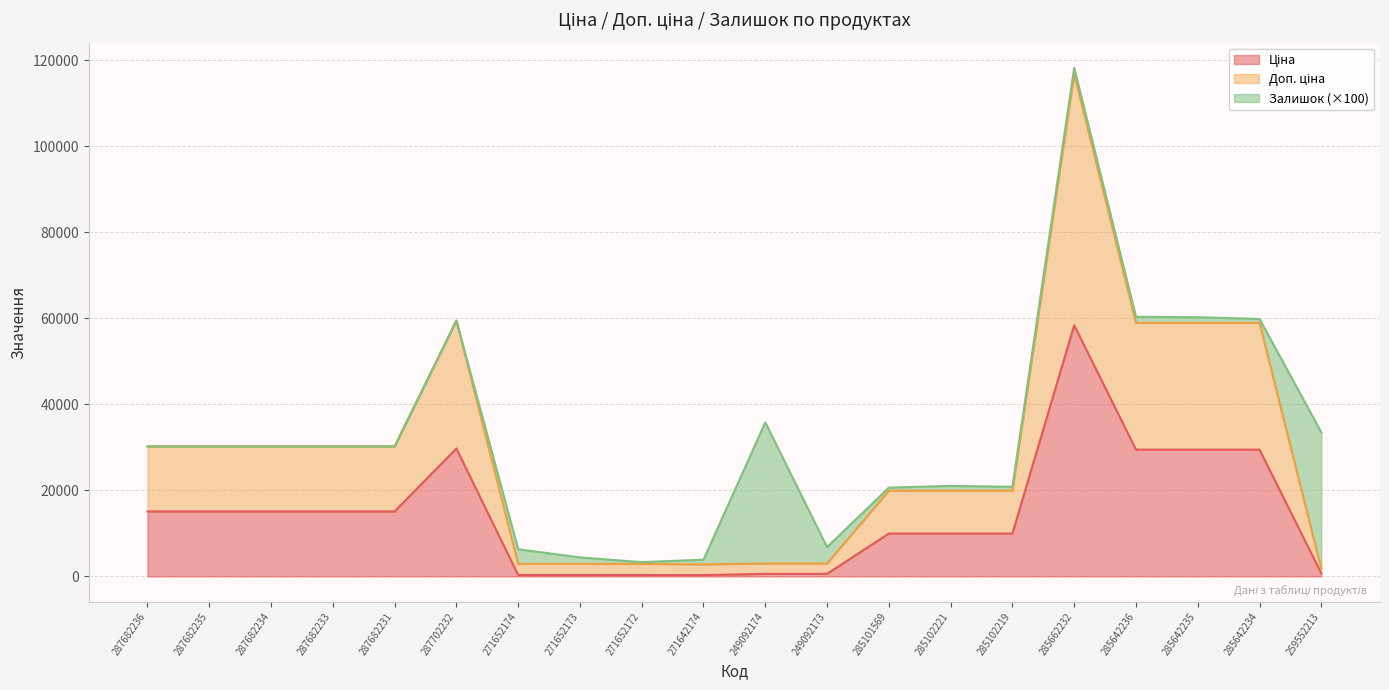

True or false: Доп. ціна and Ціна intersect in this chart.

False